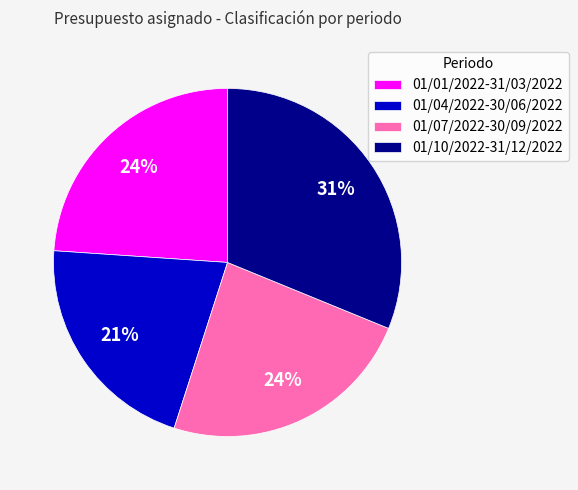

How many slices are in this pie chart?

4